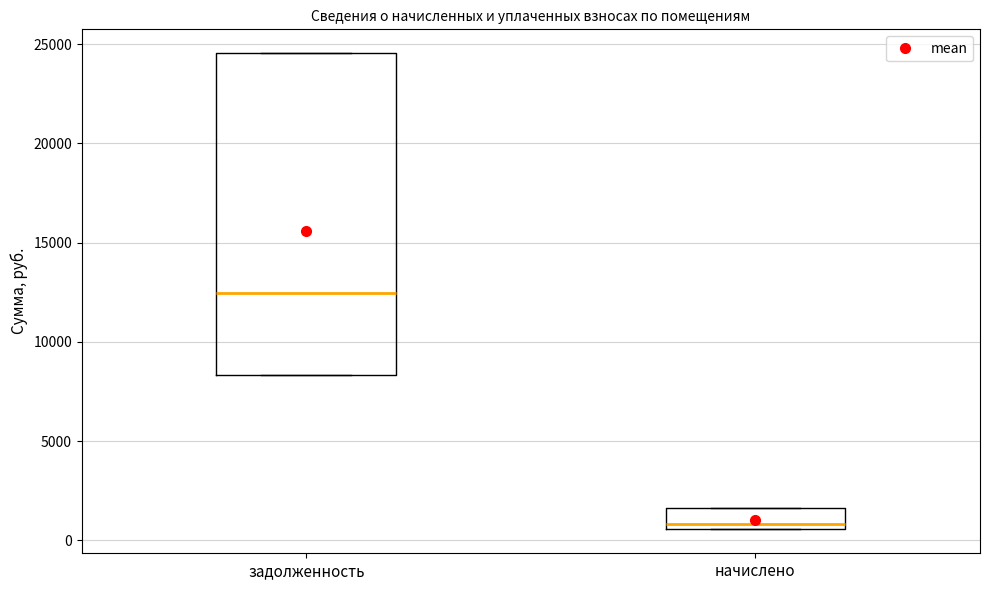

Reading left to right, read every box against the y-axis: the position of its median line, the range the box covers, and the ends of its whiskers. The values are not printed on the chart, so give them approximately, as read against the axis.

задолженность: median 12500, box 8500 to 24500, whiskers 8500 to 24500
начислено: median 1000, box 500 to 1500, whiskers 500 to 1500